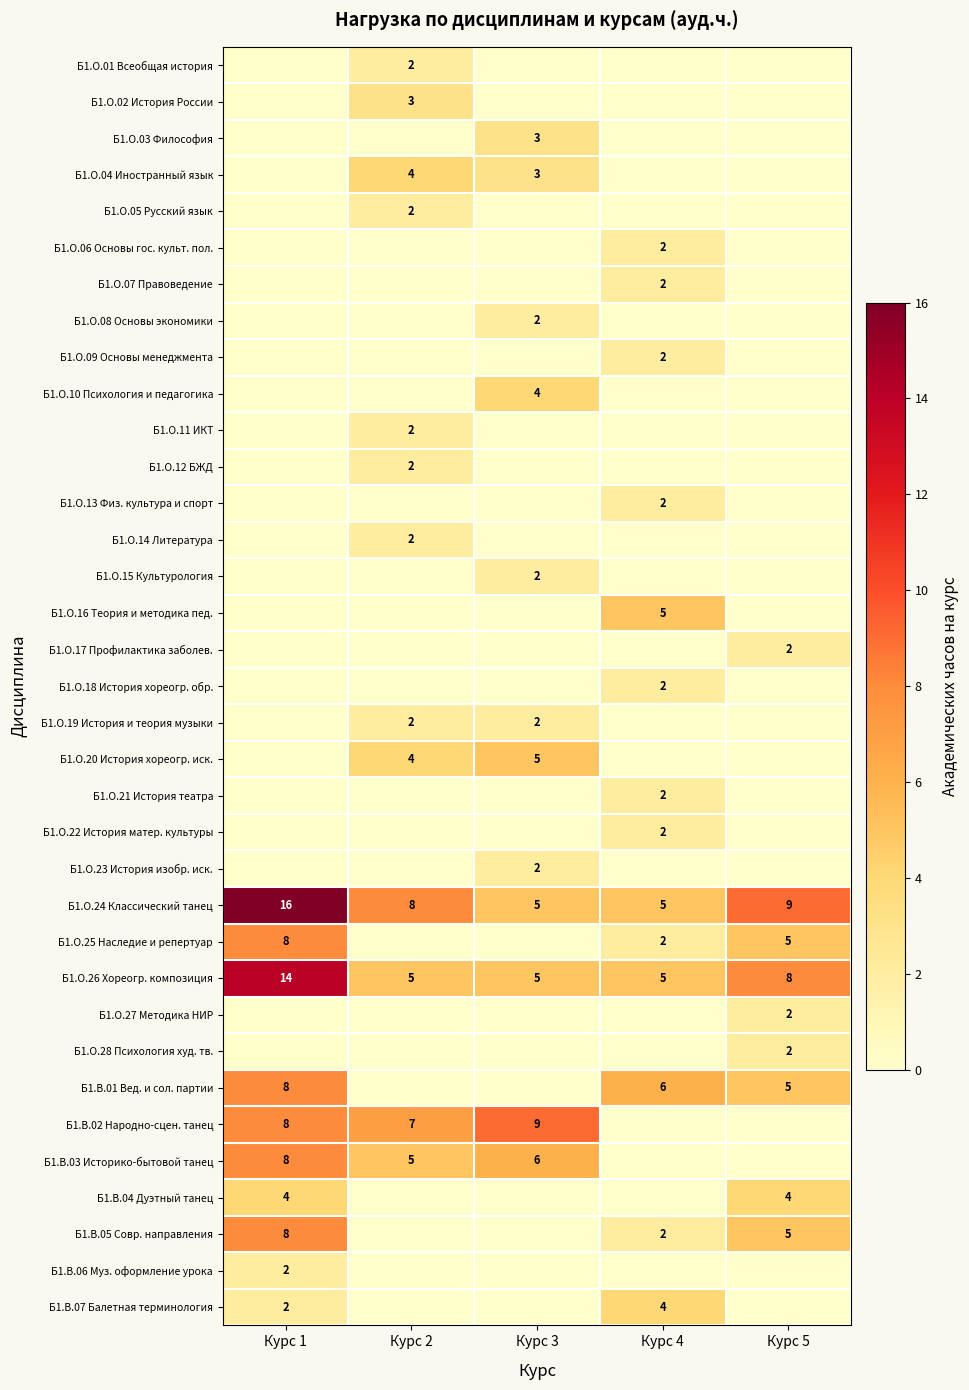

True or false: Б1.О.27 Методика НИР has a value of 2 at Курс 5.

True